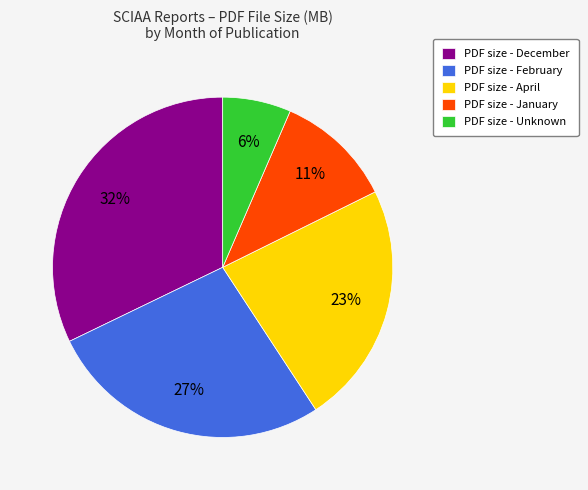

Approximately how many times larger is the value at PDF size - April compared to PDF size - February?

0.9